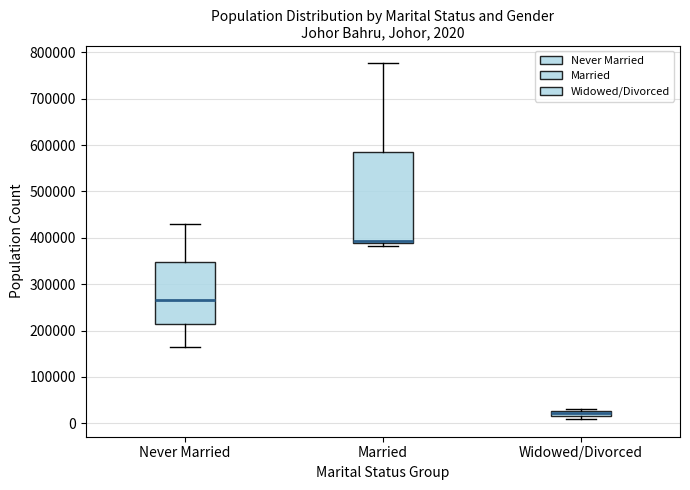

Which box has the lowest median line?

Widowed/Divorced